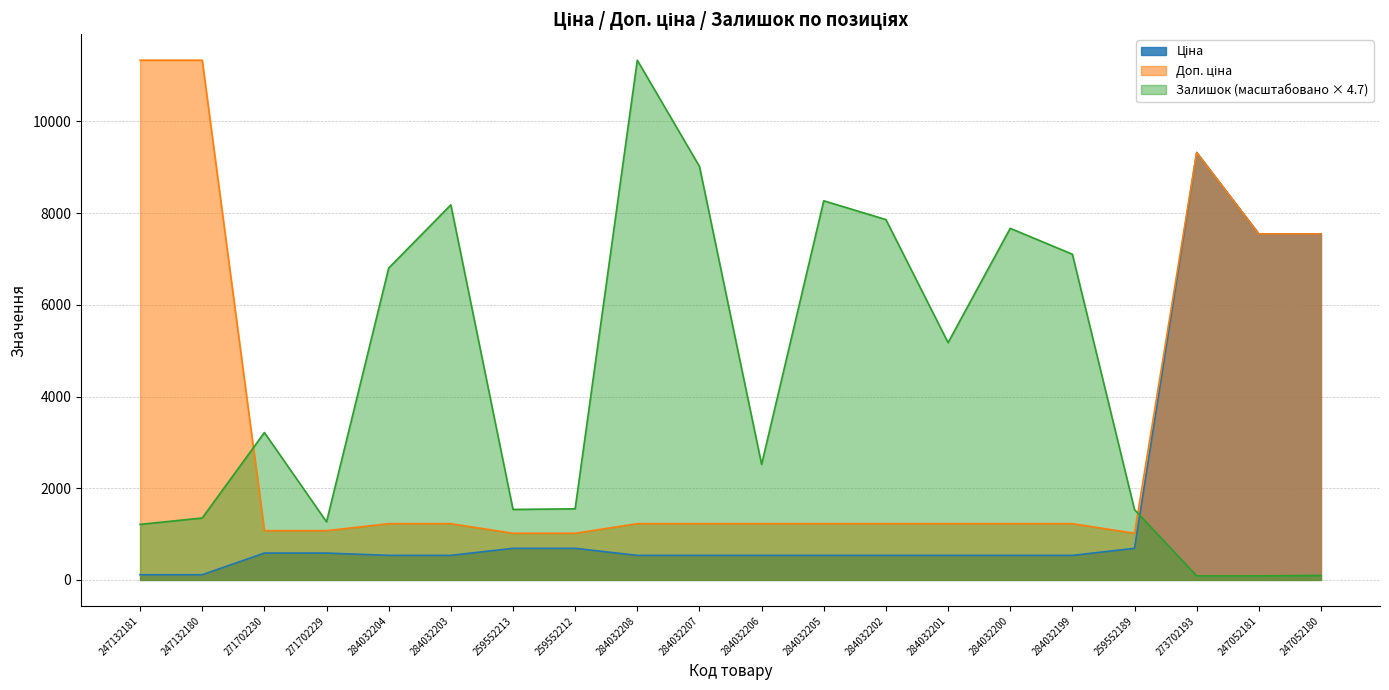

What is the sum of all Доп. ціна values?

64555.0